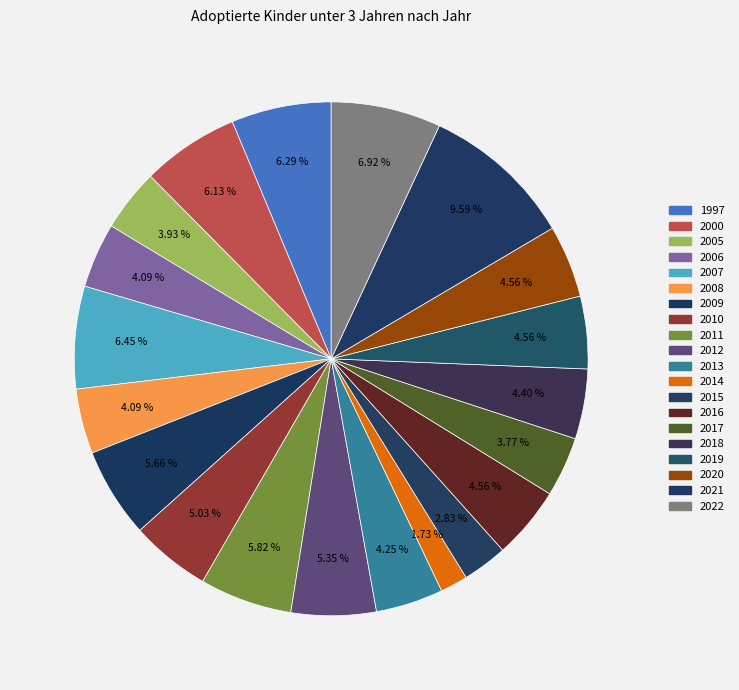

What is the change in value from 2008 to 2012?

+8